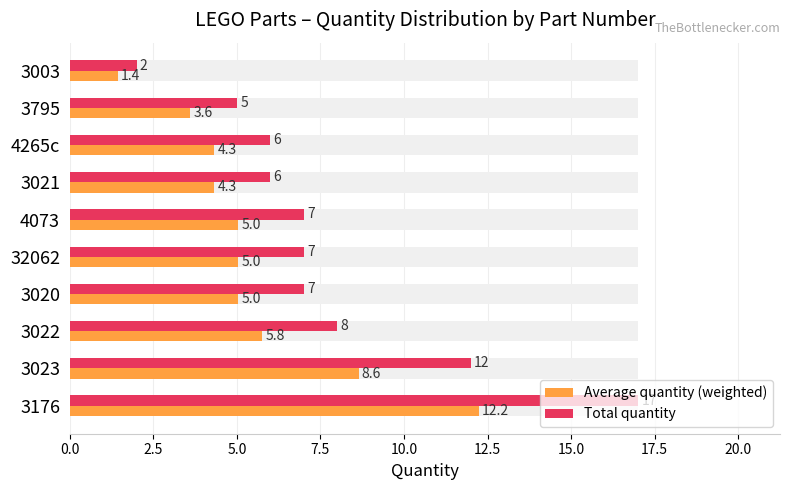

Between 4265c and 3003, which series saw the biggest shift?

Total quantity